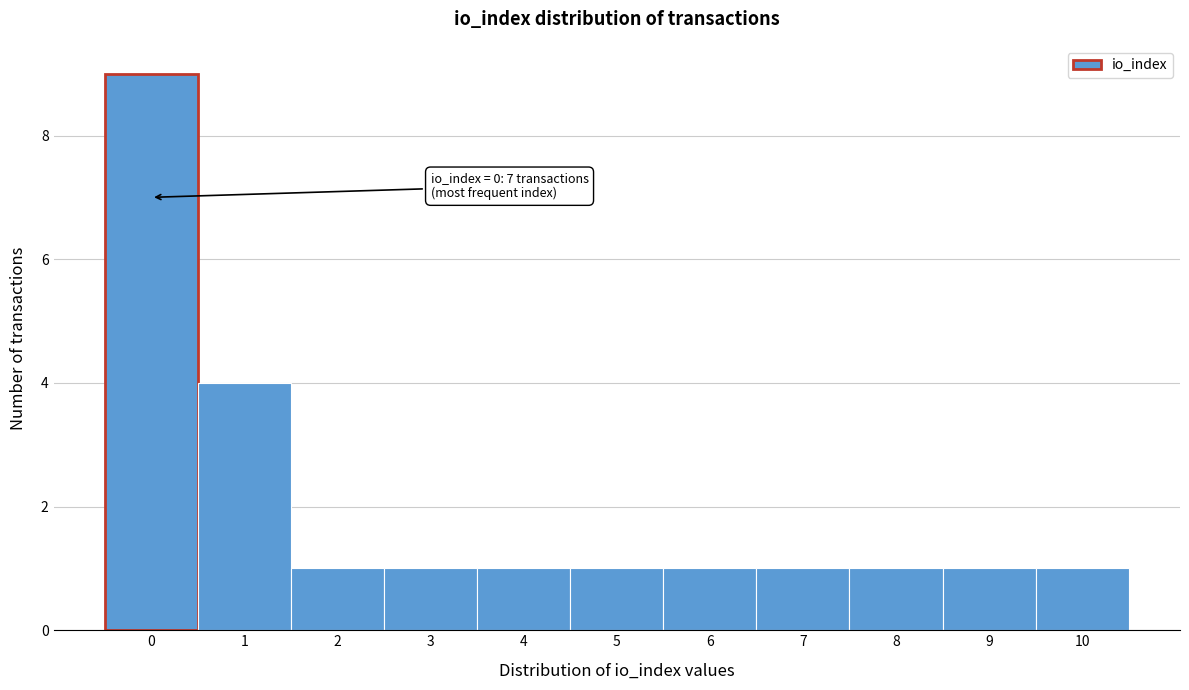

Over which range of the x-axis is the bar tallest?

-0.5 to 0.5